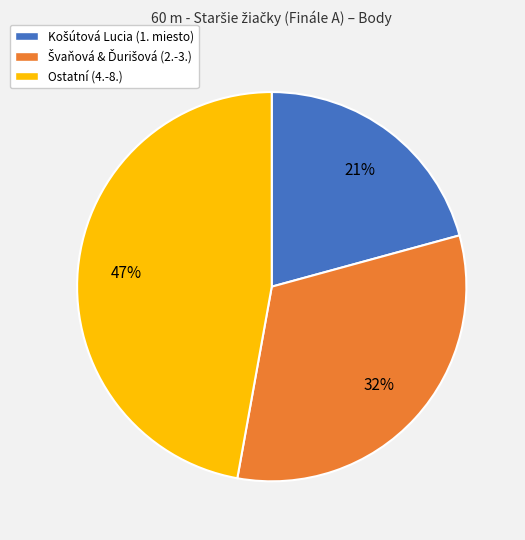

To the nearest percent, what is the average slice percentage?

33%